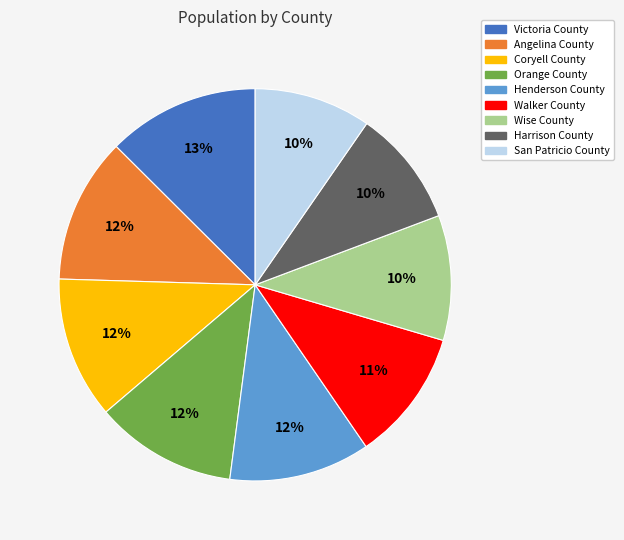

To the nearest percent, what is the average slice percentage?

11%